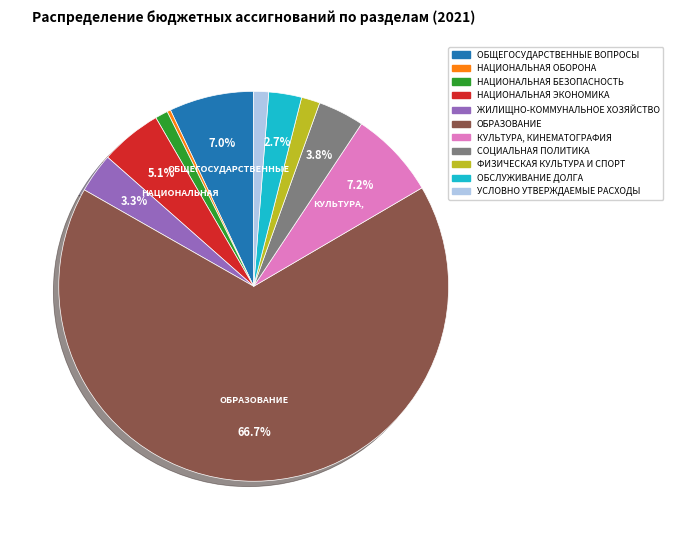

Is it true that ОБЩЕГОСУДАРСТВЕННЫЕ ВОПРОСЫ is 7% of the pie?

True